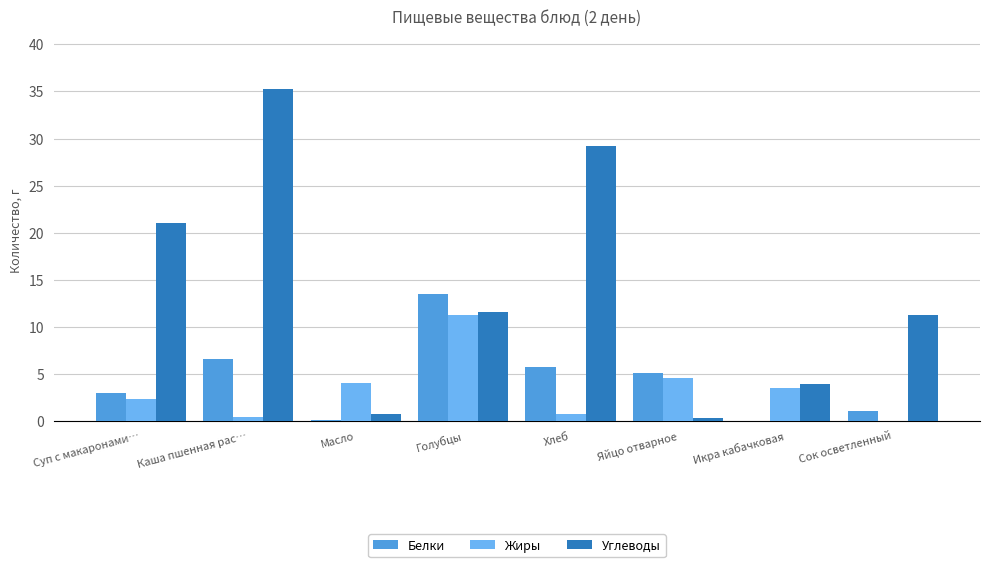

Which series has the largest total across all categories?

Углеводы